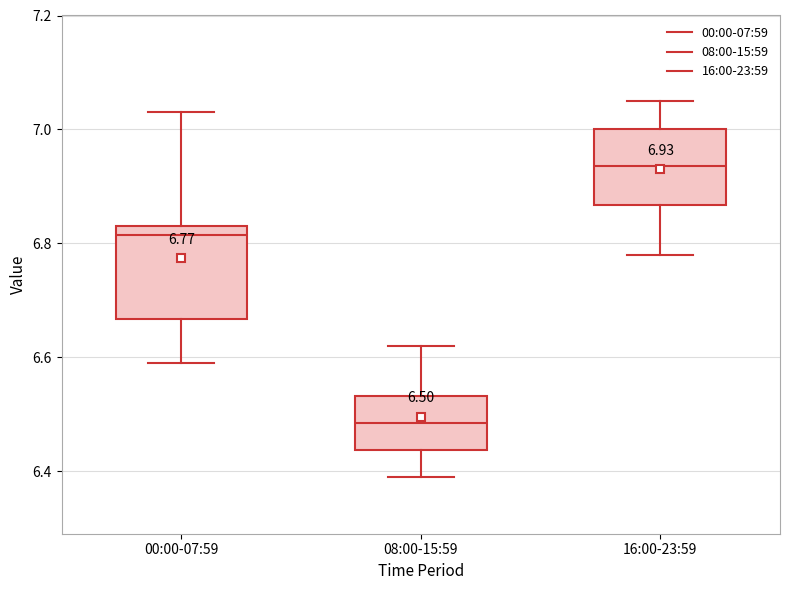

Comparing the boxes themselves (not the whiskers), which one is the tallest?

00:00-07:59